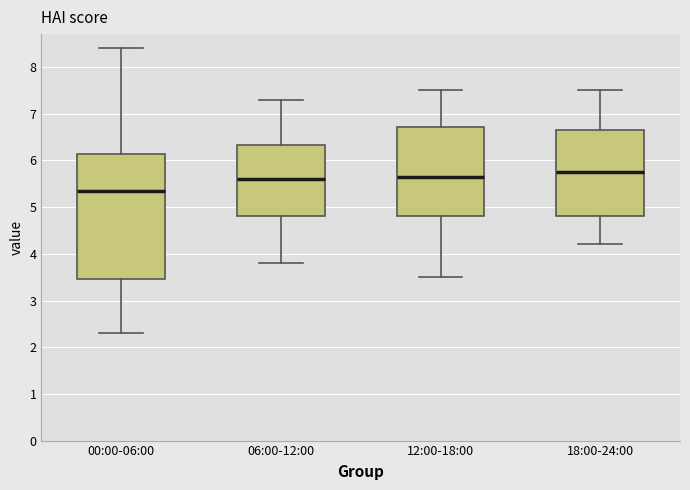

Reading left to right, read every box against the y-axis: the position of its median line, the range the box covers, and the ends of its whiskers. The values are not printed on the chart, so give them approximately, as read against the axis.

00:00-06:00: median 5.3, box 3.5 to 6.1, whiskers 2.3 to 8.4
06:00-12:00: median 5.6, box 4.8 to 6.3, whiskers 3.8 to 7.3
12:00-18:00: median 5.7, box 4.8 to 6.7, whiskers 3.5 to 7.5
18:00-24:00: median 5.8, box 4.8 to 6.7, whiskers 4.2 to 7.5